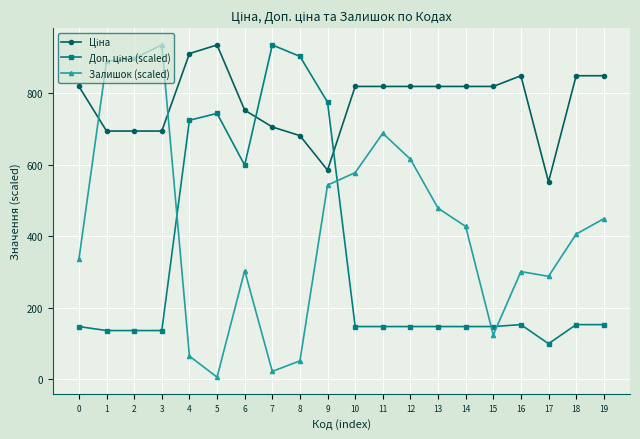

Does the chart have visible grid lines?

Yes